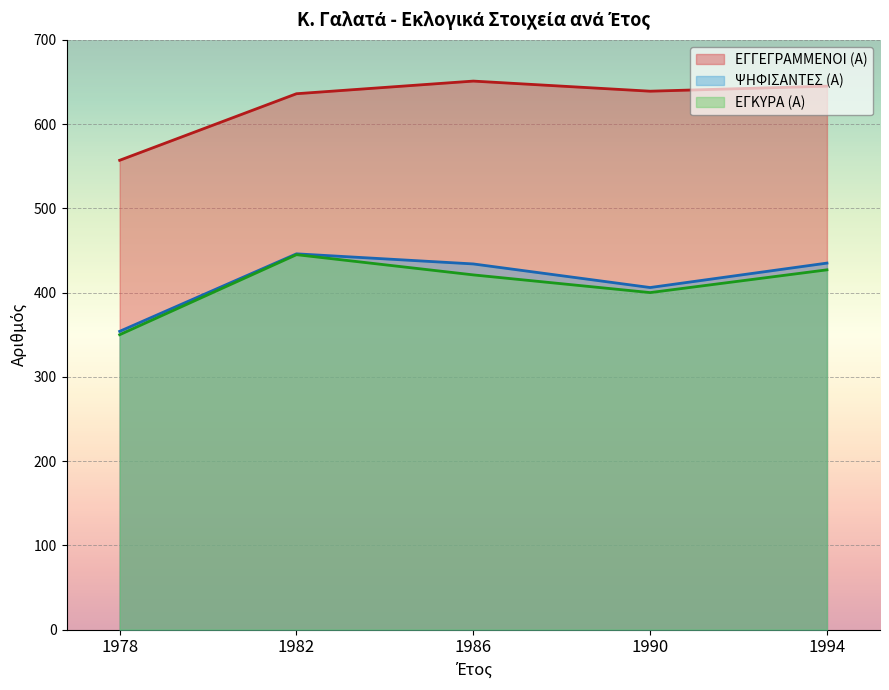

What is the difference between the ΨΗΦΙΣΑΝΤΕΣ (Α) values at 1978 and 1994?

81